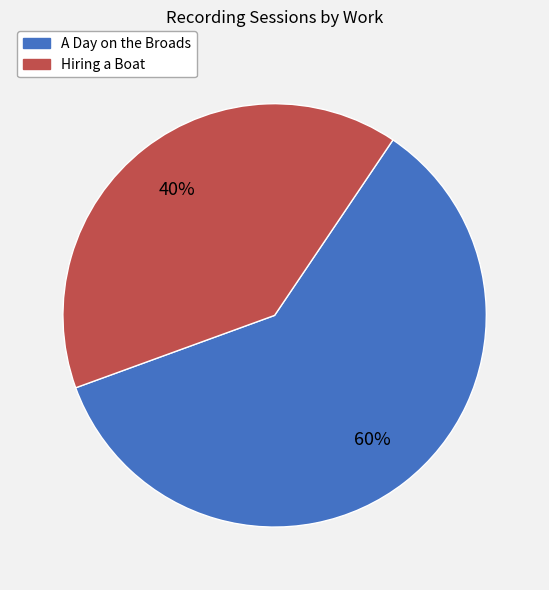

What is the smallest slice in the pie chart?

Hiring a Boat